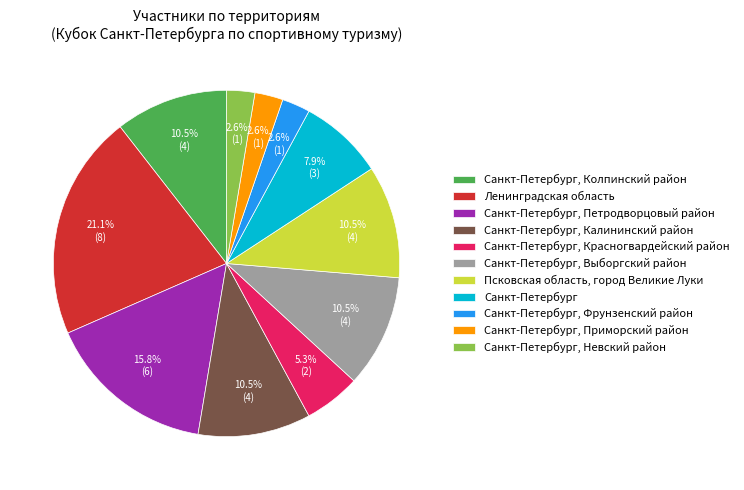

What is the ratio of the value at Санкт-Петербург, Выборгский район to the value at Ленинградская область?

0.5